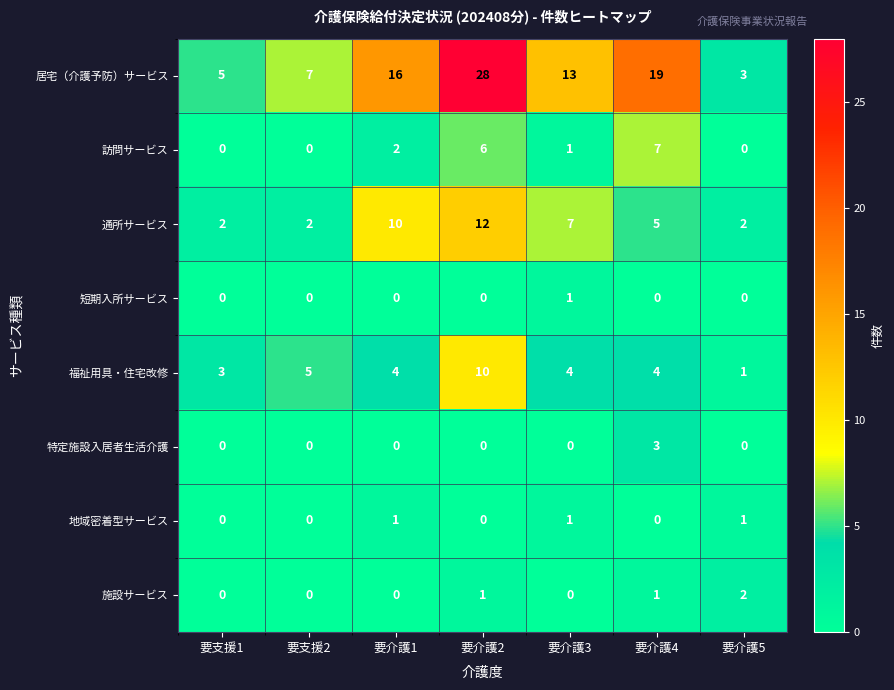

What is the sum of all 居宅（介護予防）サービス values?

91